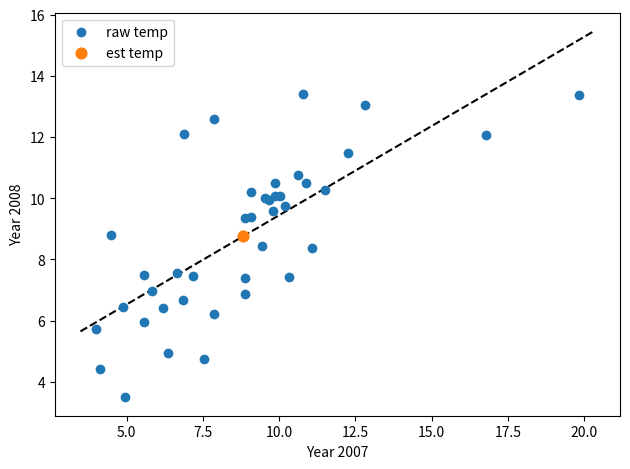

What are all the series names shown in the legend?

raw temp, est temp